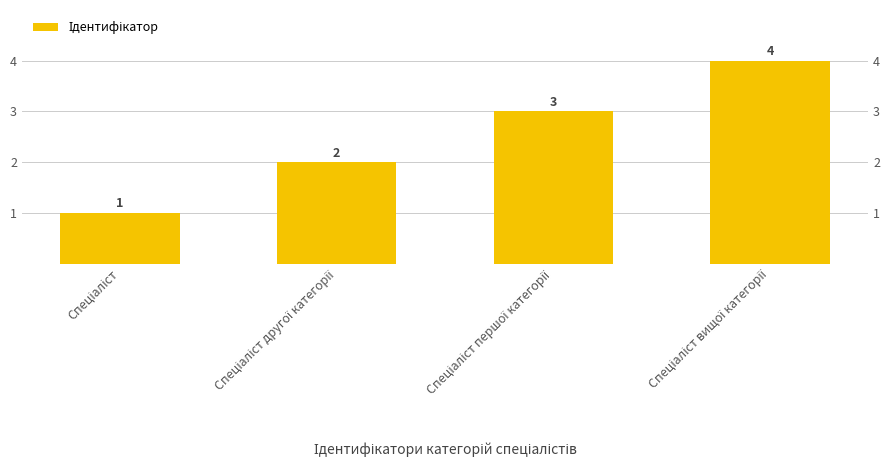

List the labels in order of value, largest first.

Спеціаліст вищої категорії, Спеціаліст першої категорії, Спеціаліст другої категорії, Спеціаліст